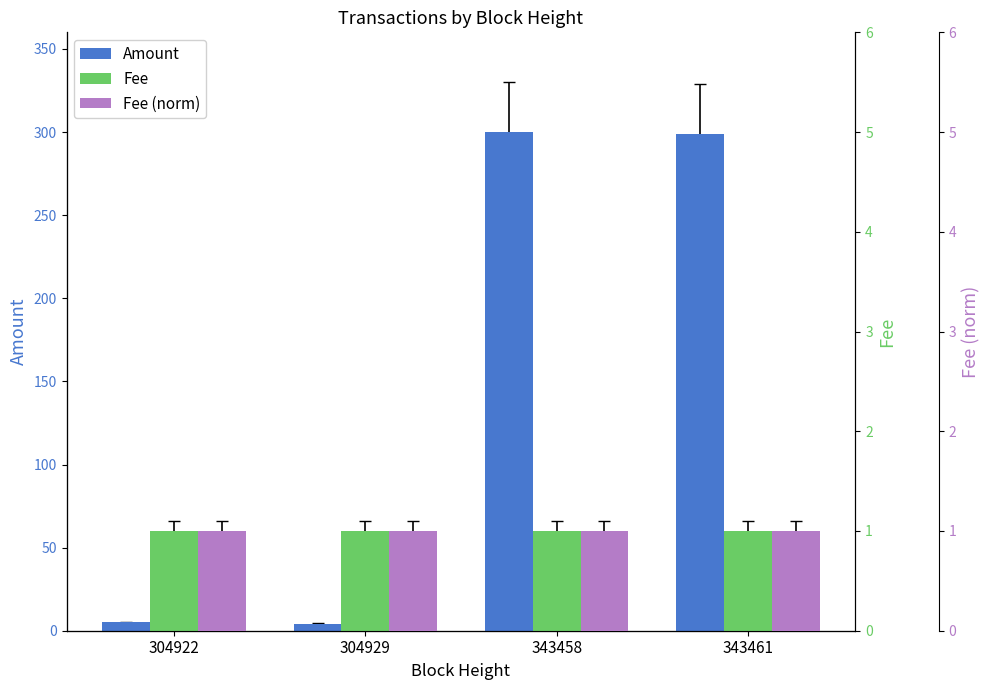

What are all the series names shown in the legend?

Amount, Fee, Fee (norm)